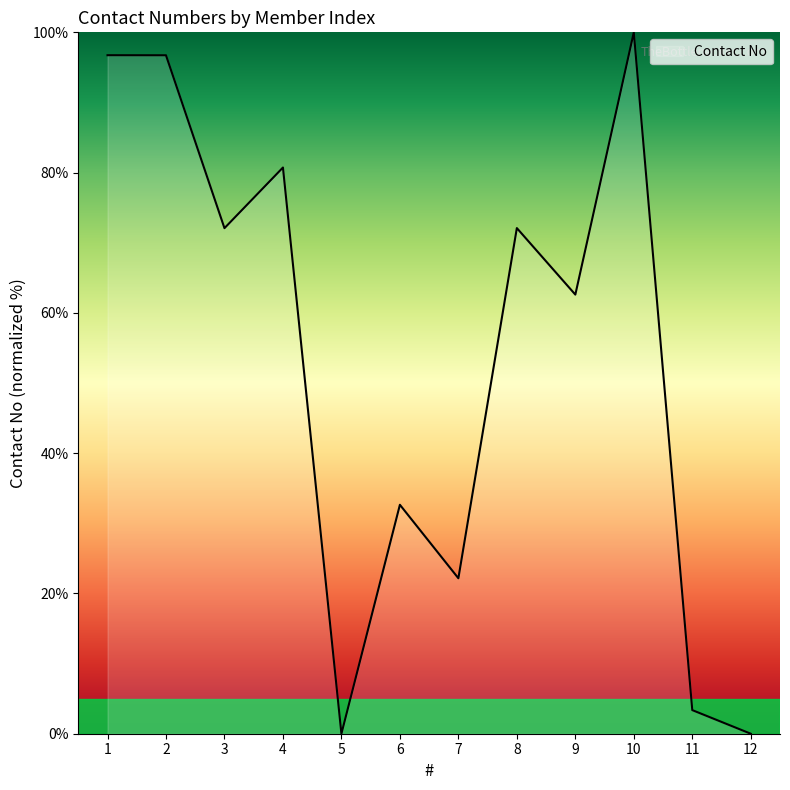

The value at 6 is 32.6. True or false?

True